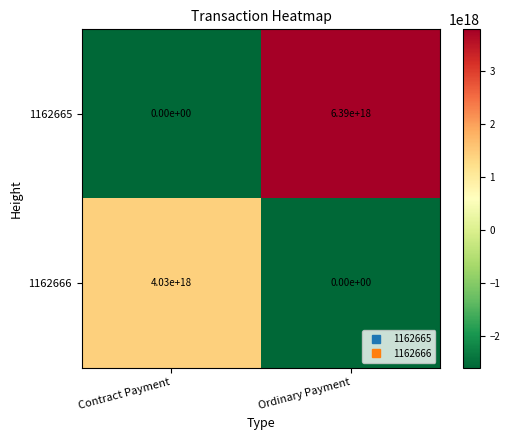

At which category is the sum across all series the highest?

Ordinary Payment